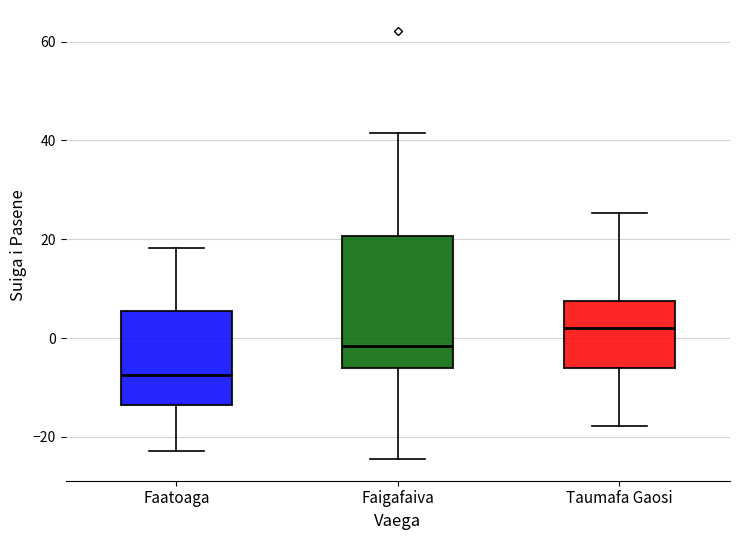

Where does the lower whisker of the box for Faigafaiva end on the y-axis? The values are not printed on the chart, so give them approximately, as read against the axis.

-24